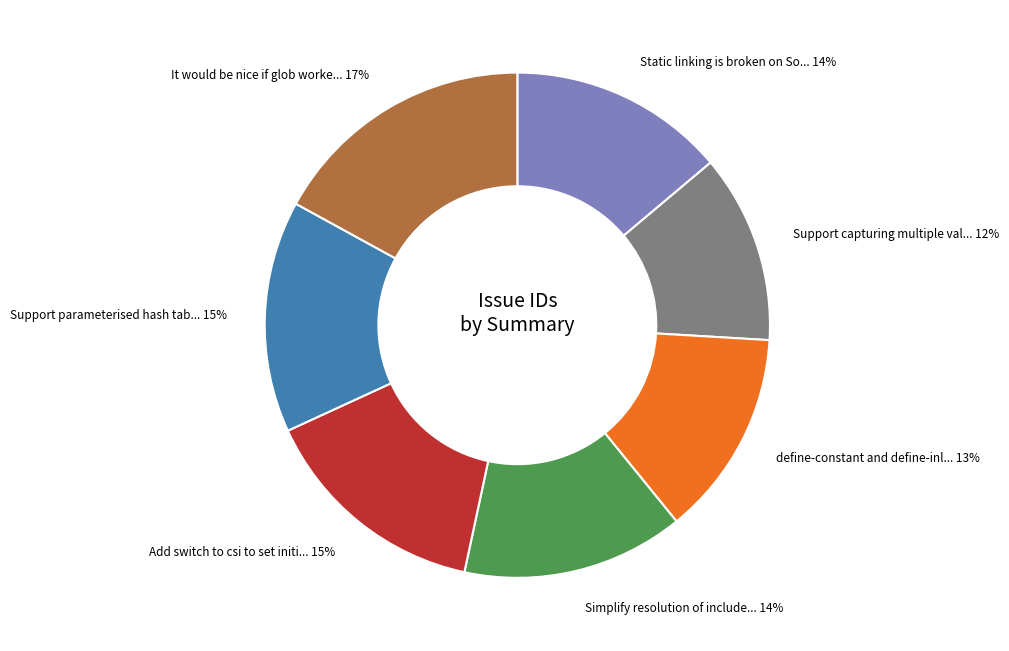

To the nearest percent, what is the difference between the largest and smallest slice percentages?

5%